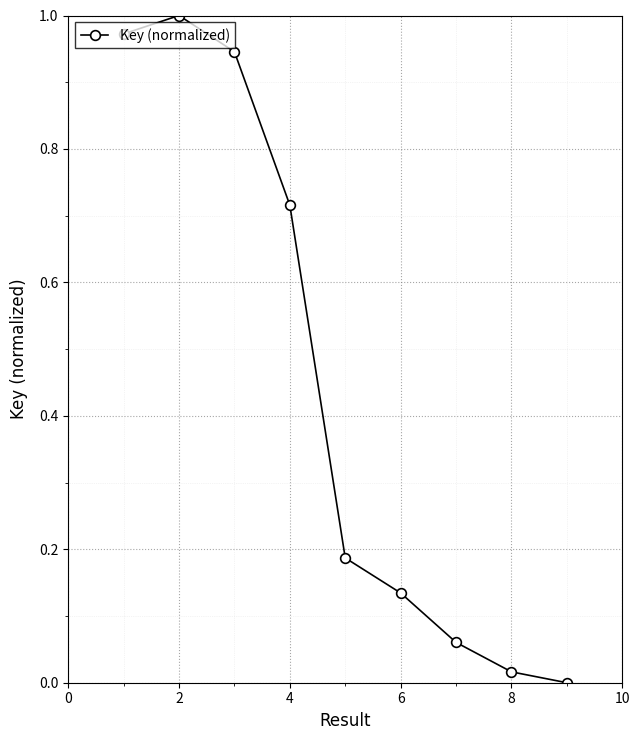

What is the sum of all values?

4.0